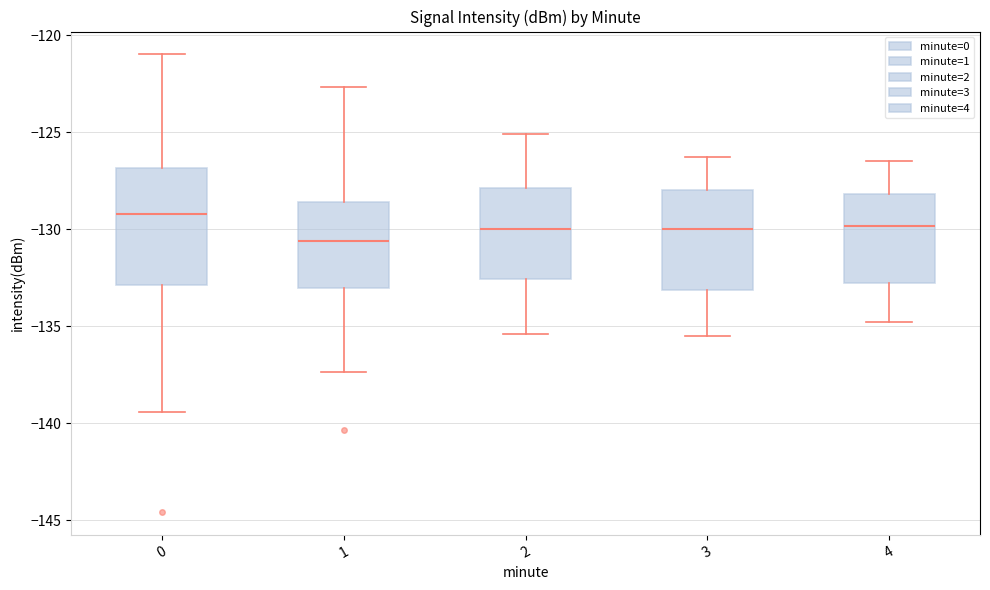

Comparing the boxes themselves (not the whiskers), which one is the tallest?

0